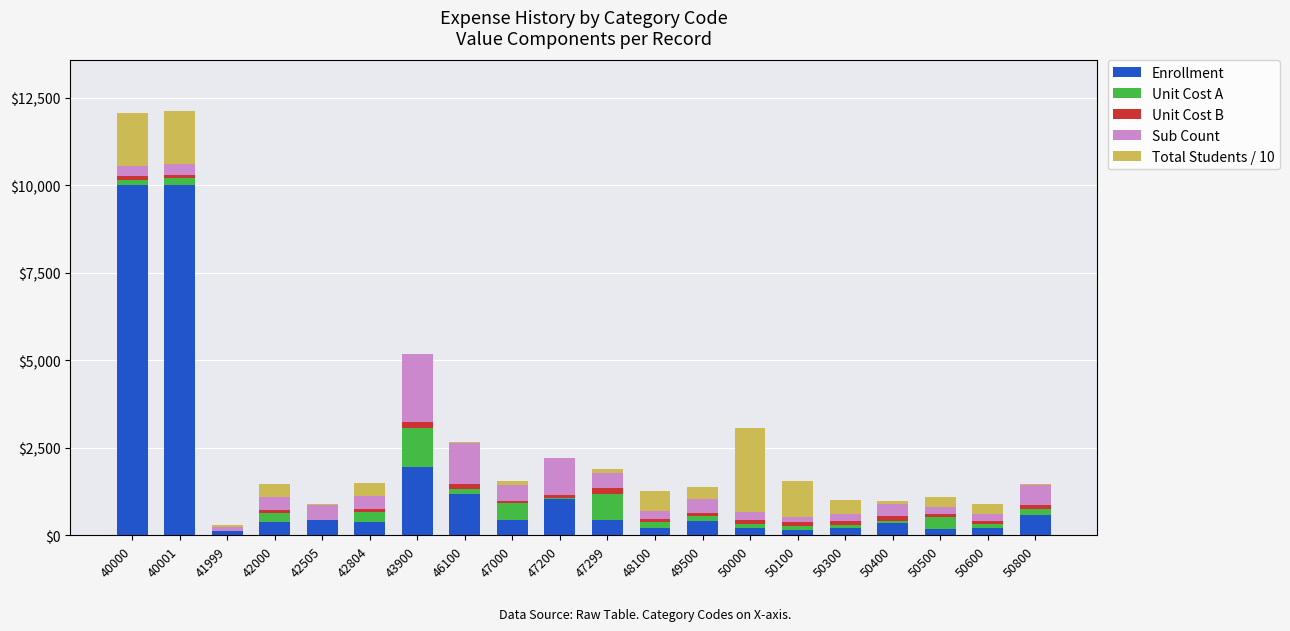

What is the sum of all Enrollment values?

28903.0